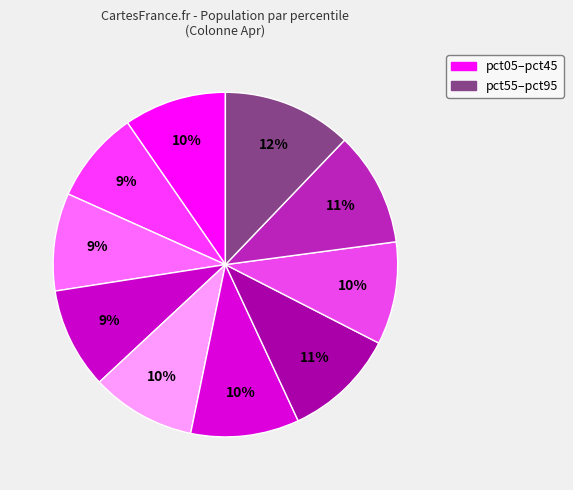

How many slices are in this pie chart?

10